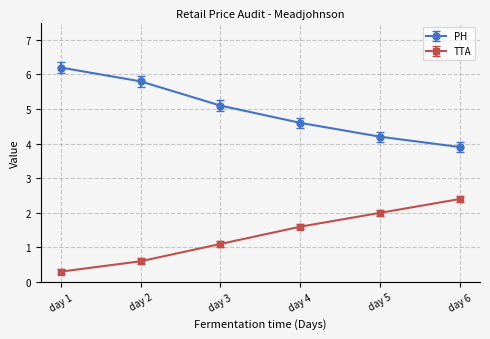

What is the minimum value for PH?

3.9